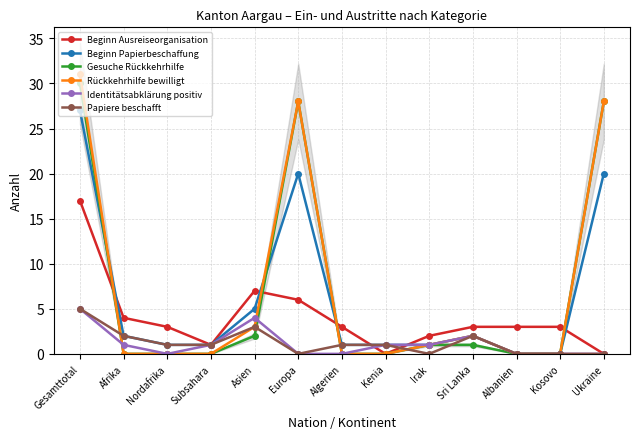

What is the label of the 11th point from the right?

Nordafrika